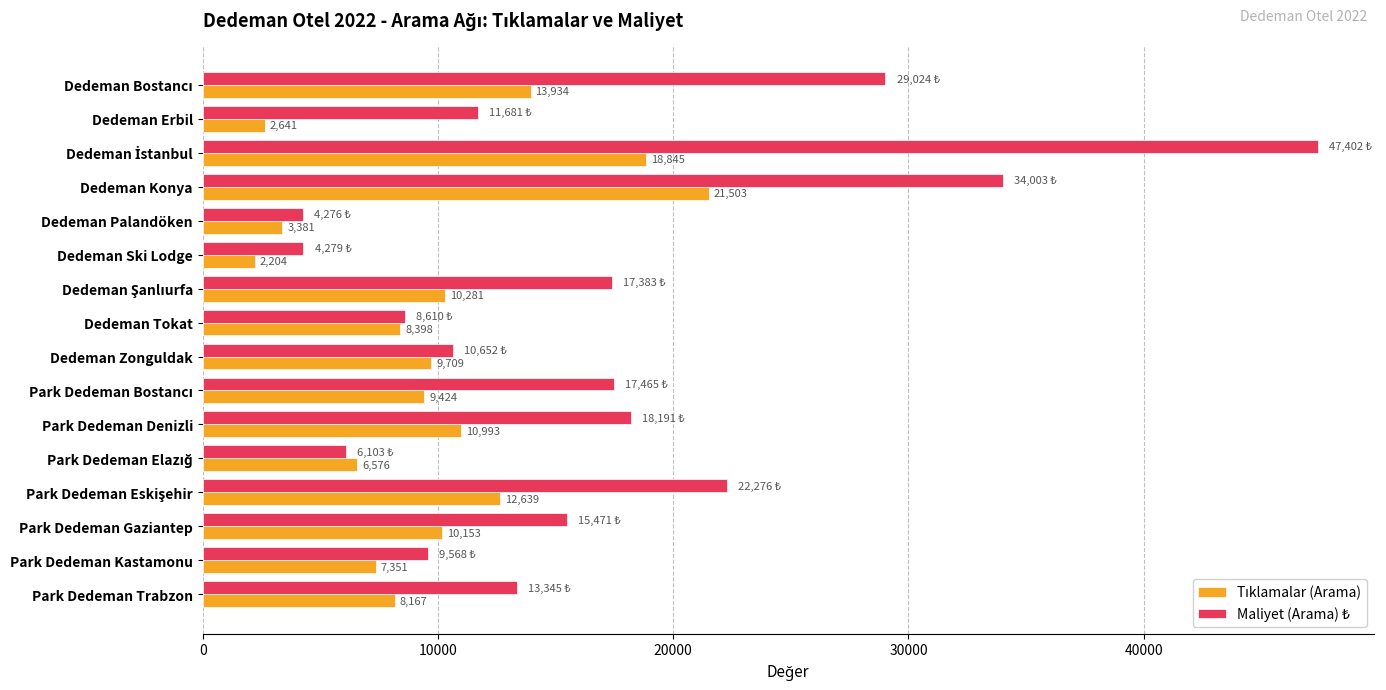

At how many categories does at least one series exceed 17946?

5